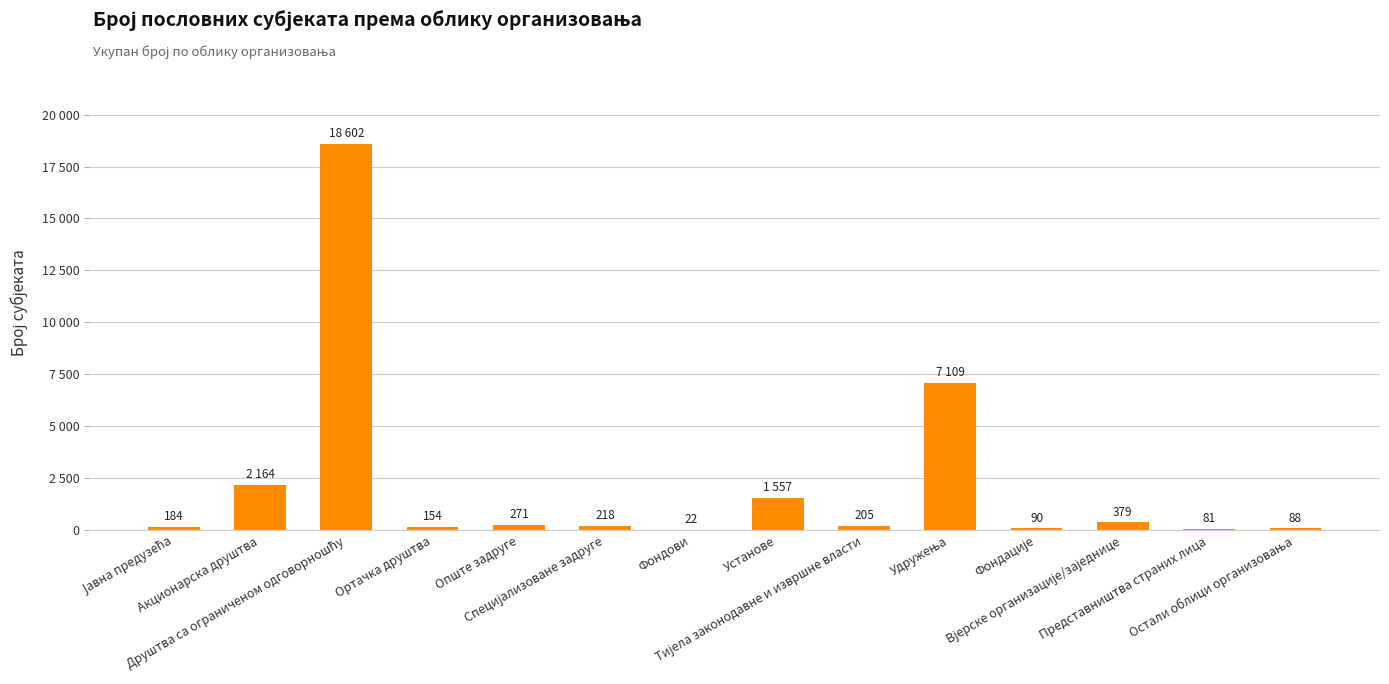

What is the difference between the maximum and second lowest values?

18521